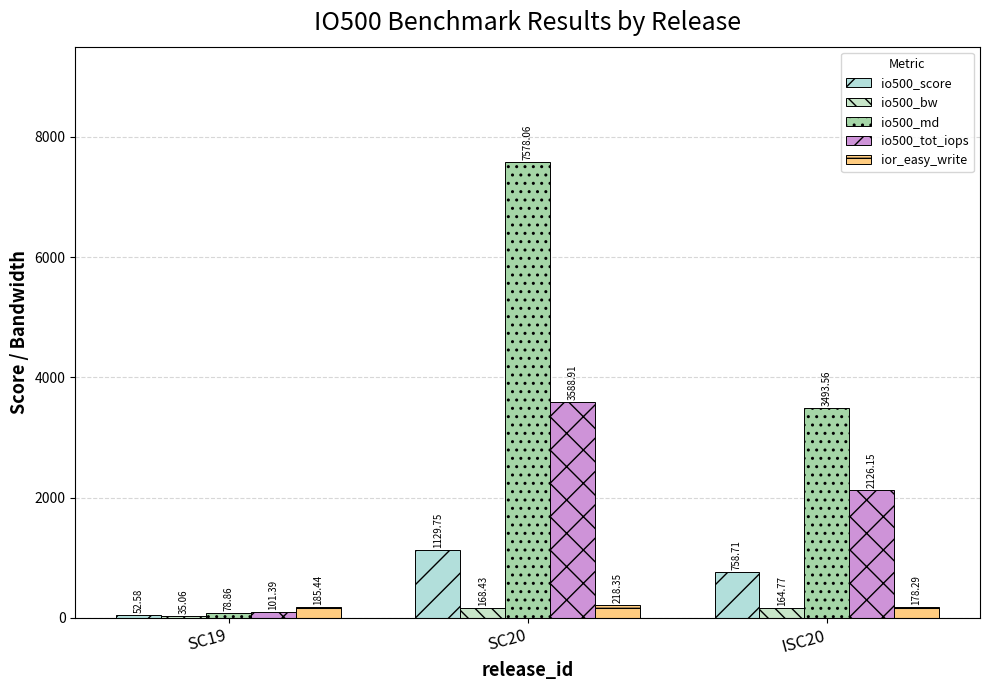

What are all the series names shown in the legend?

io500_score, io500_bw, io500_md, io500_tot_iops, ior_easy_write